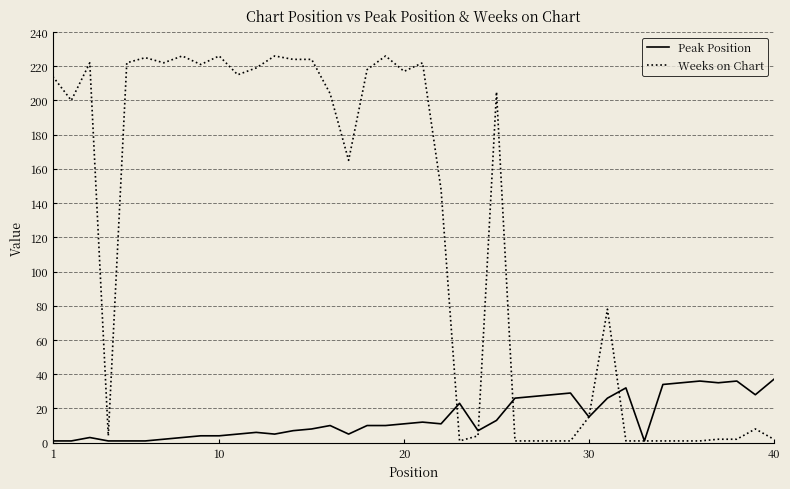

What is the minimum value for Peak Position?

1